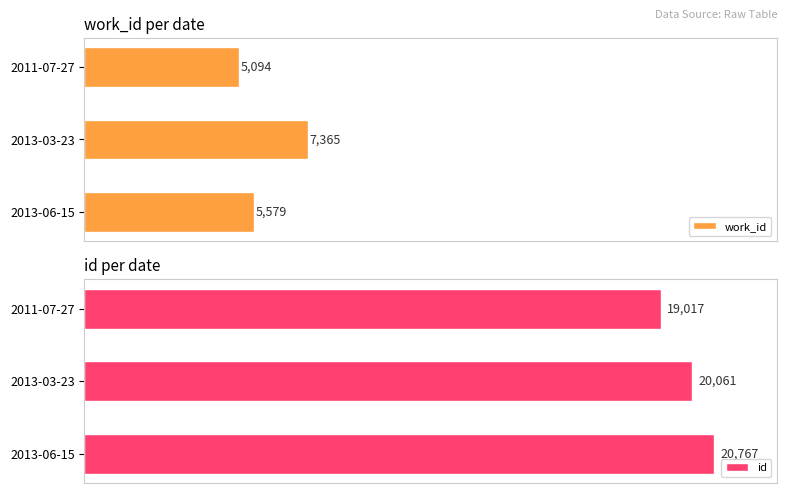

How many groups of bars are there?

3